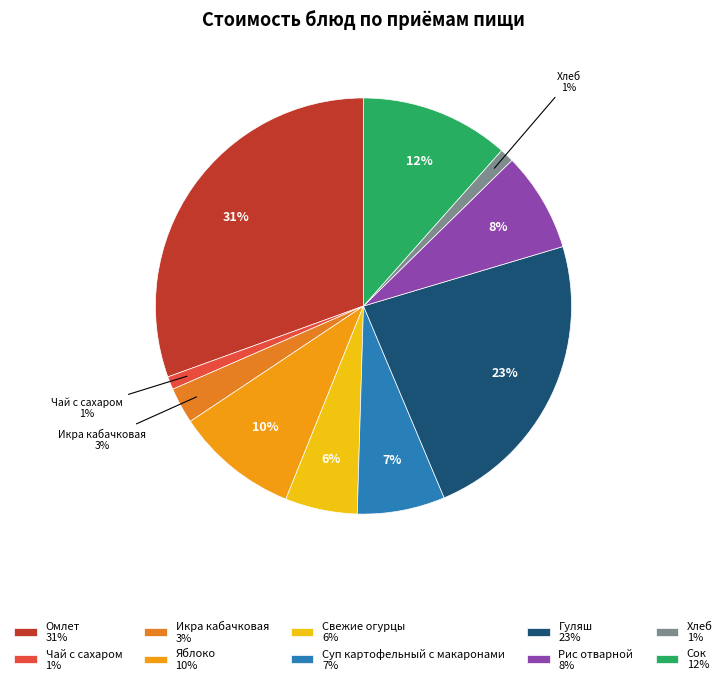

Is Хлеб the majority of the pie?

No